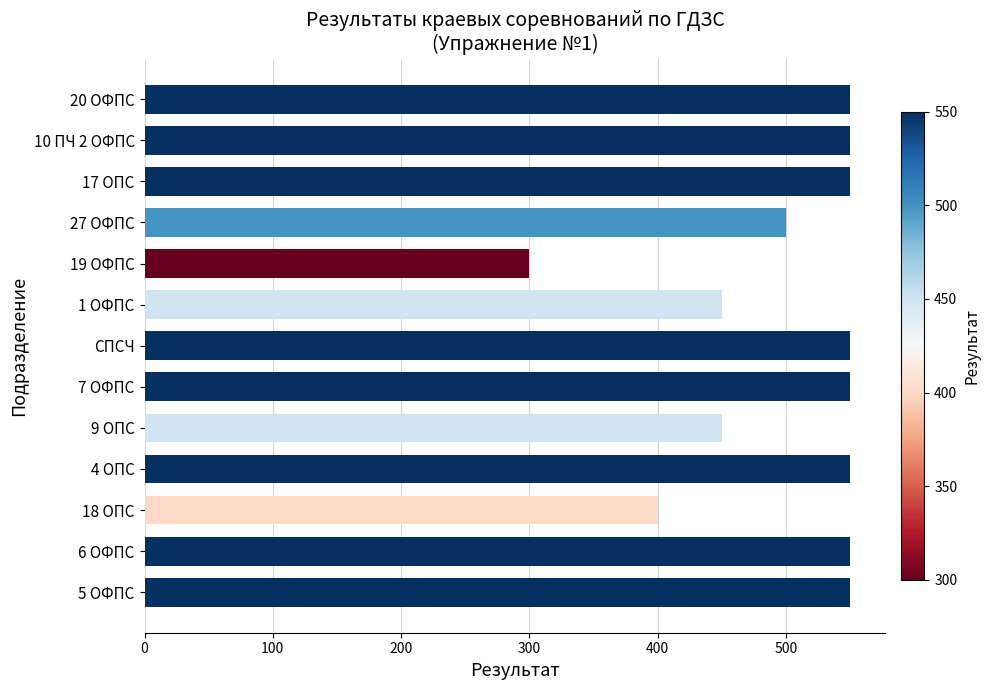

What is the difference between the second highest and second lowest values?

150